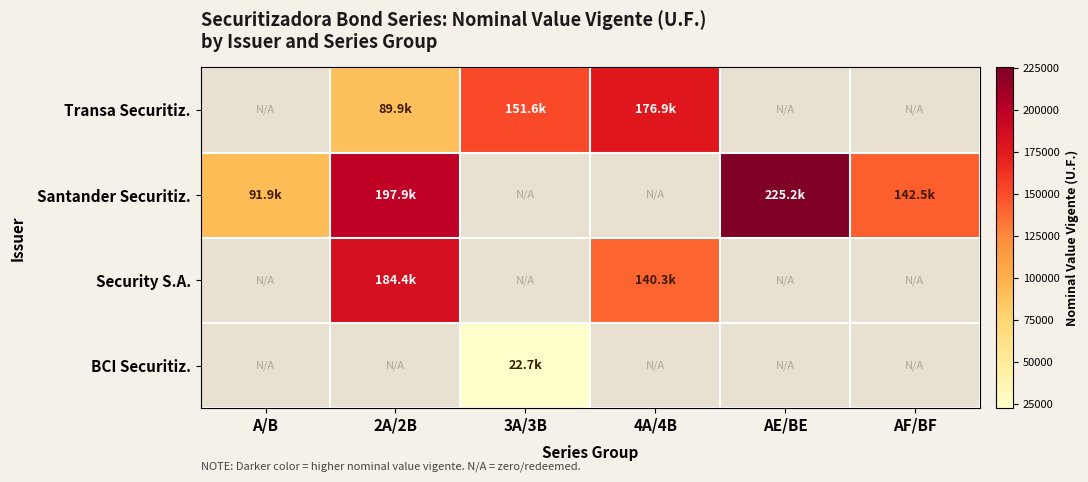

Which has a higher value, A/B or AE/BE?

AE/BE